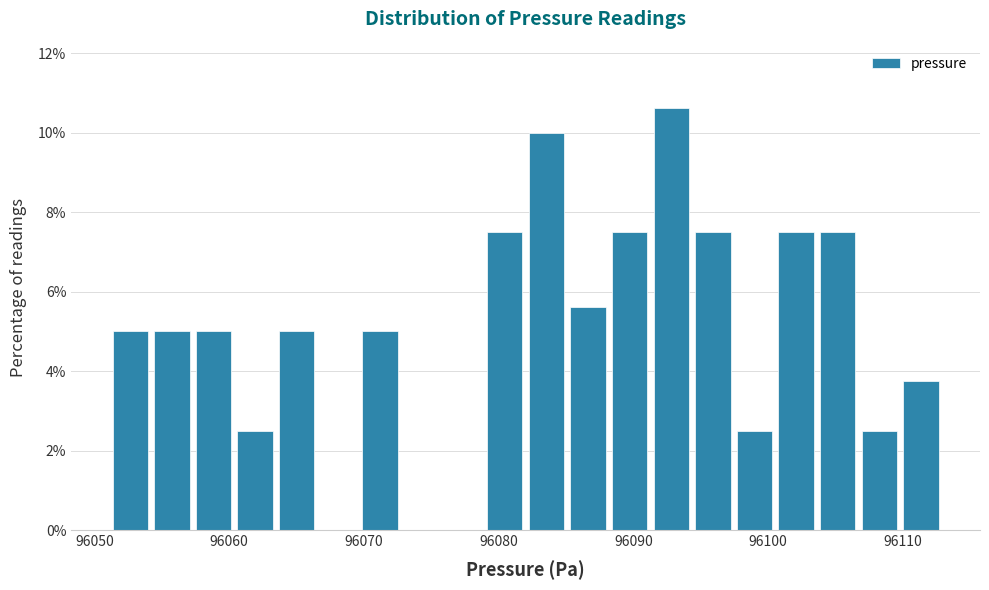

Read against the x-axis, roughly where is the centre of the tallest bar?

96093